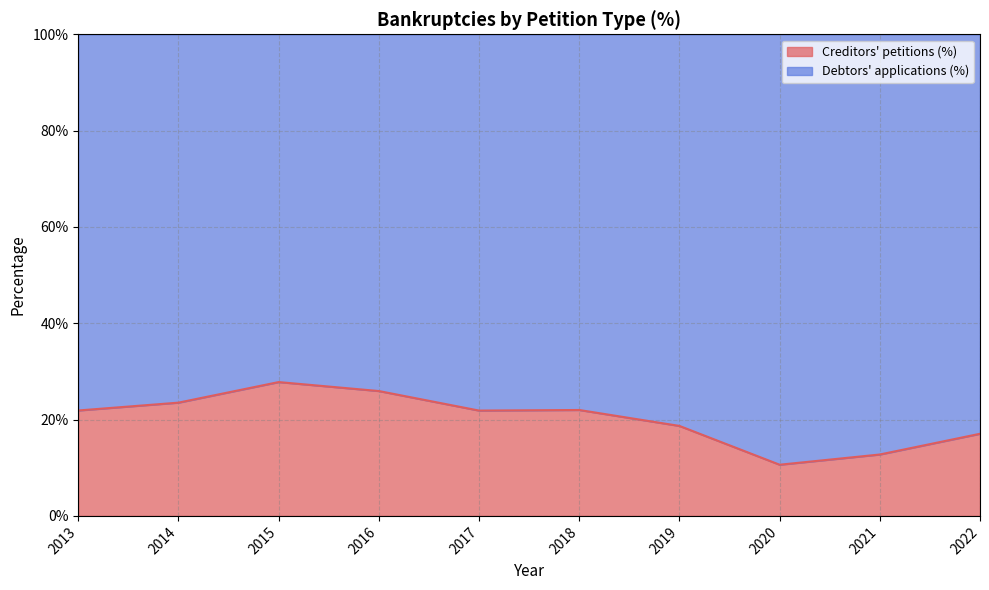

Reading left to right, transcribe all the data shown in this chart.

0.2	0.2	0.3	0.3	0.2	0.2	0.2	0.1	0.1	0.2